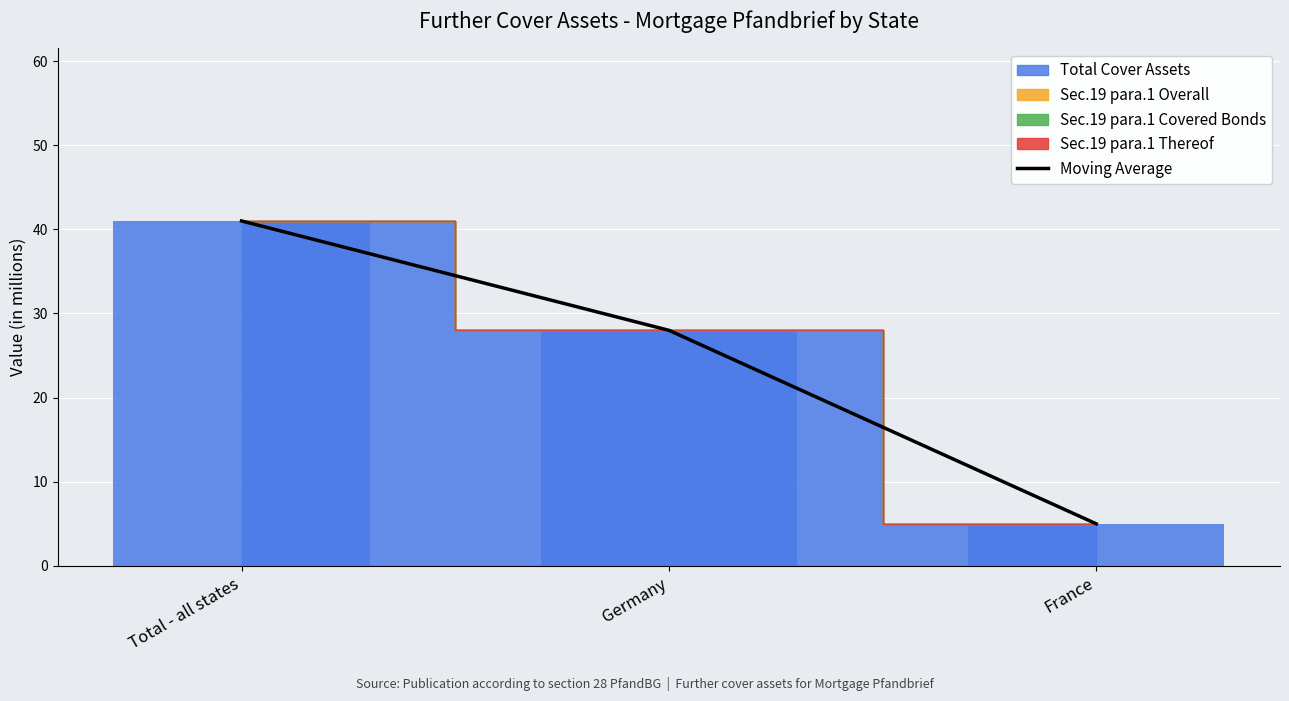

What is the difference between the maximum and minimum values?

36